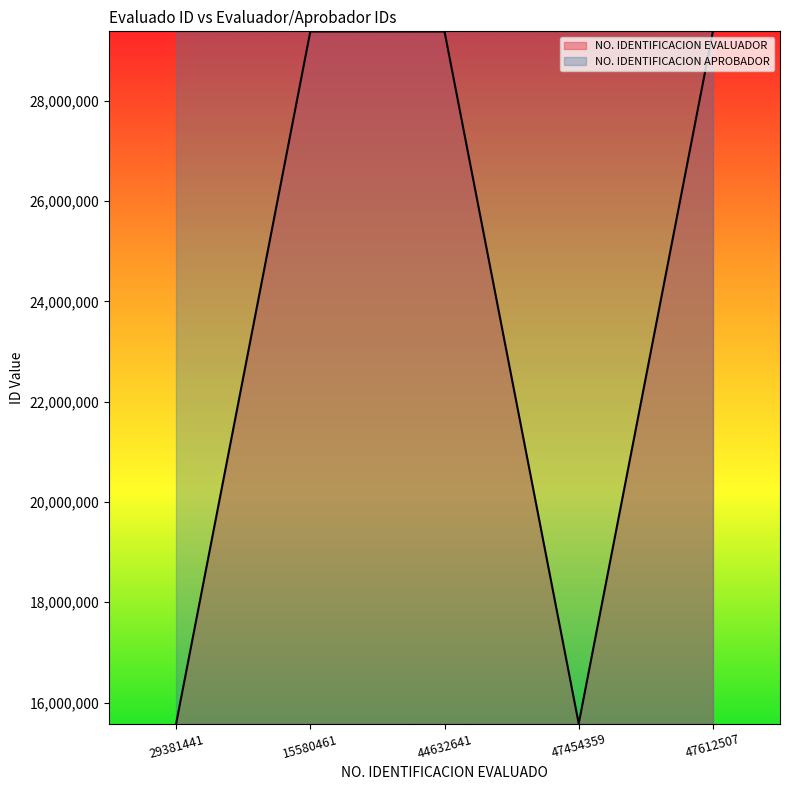

How many points are lower than both their immediate neighbors (excluding endpoints)?

1